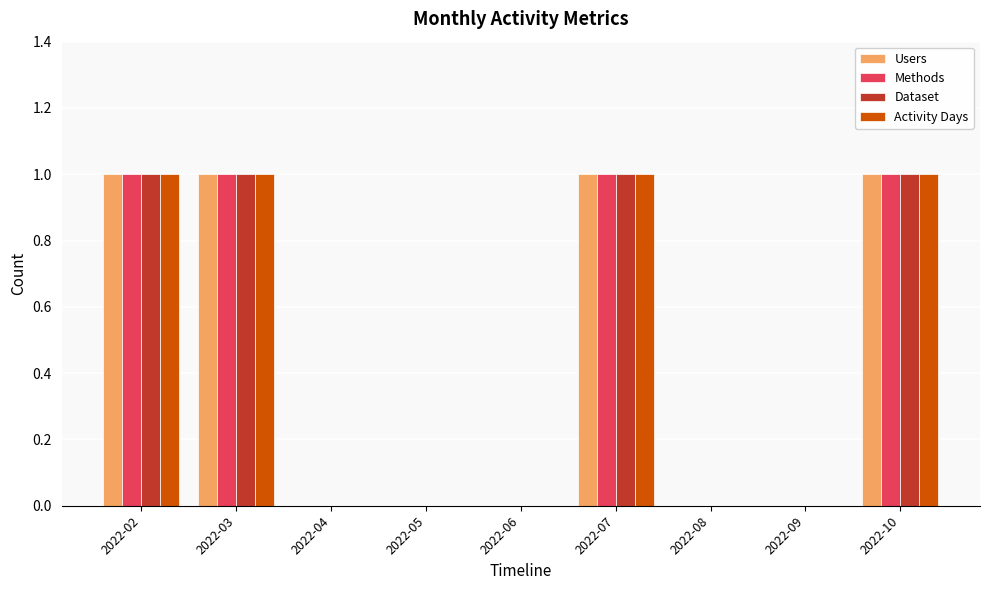

Is it true that Users equals 1 at 2022-10?

True